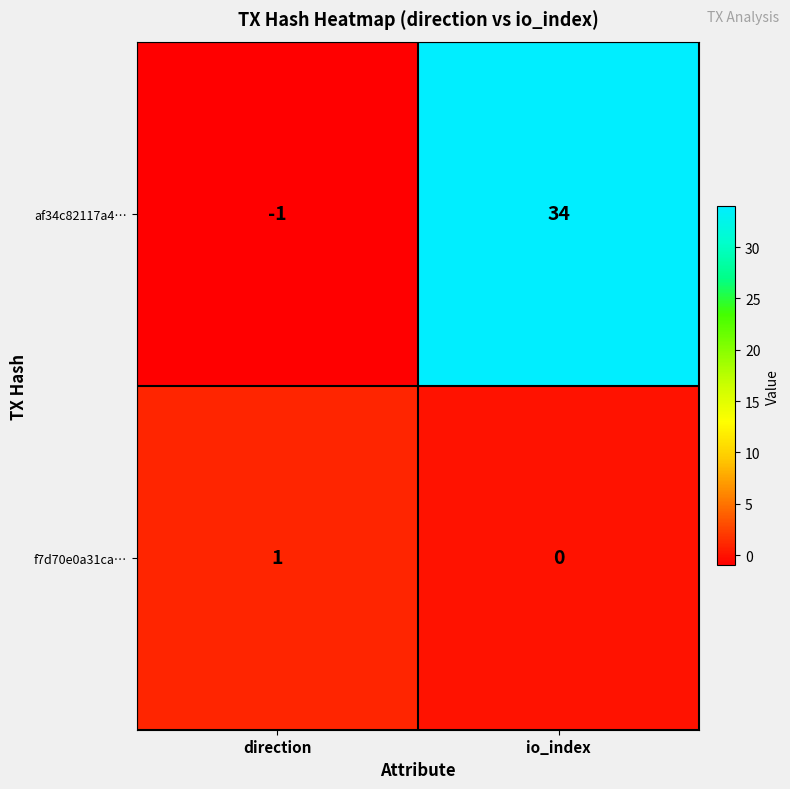

Reading right to left, transcribe all the data shown in this chart.

af34c82117a4…: io_index=34	direction=-1
f7d70e0a31ca…: io_index=0	direction=1